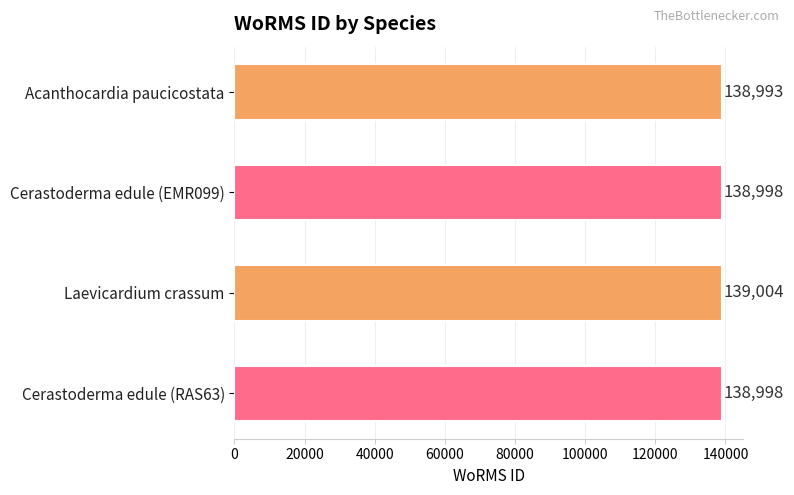

Count the values in the range 138998 to 139004.

3